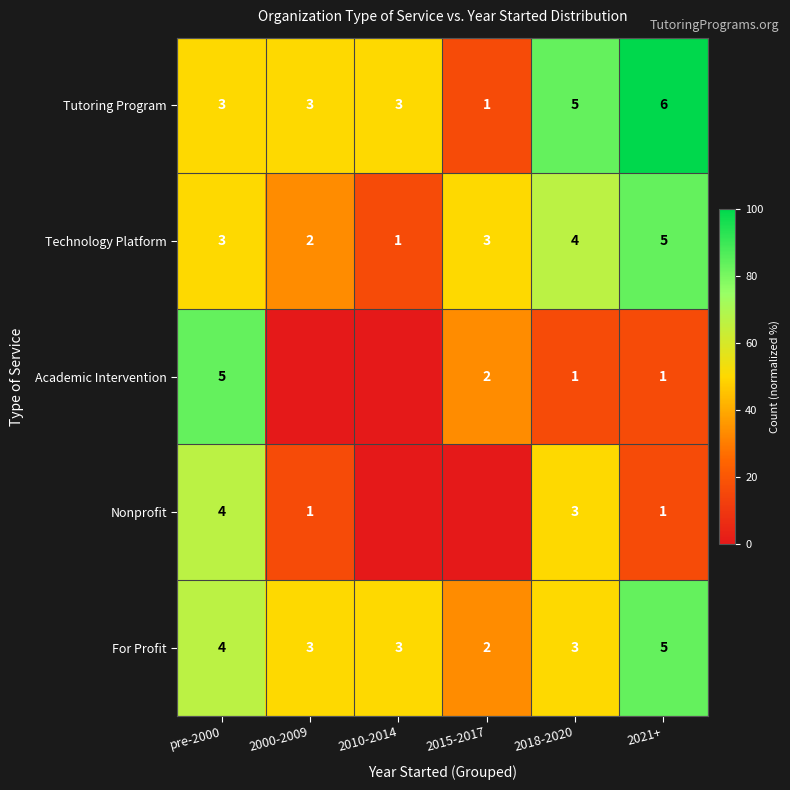

What is the sum of the For Profit values at 2018-2020 and pre-2000?

7